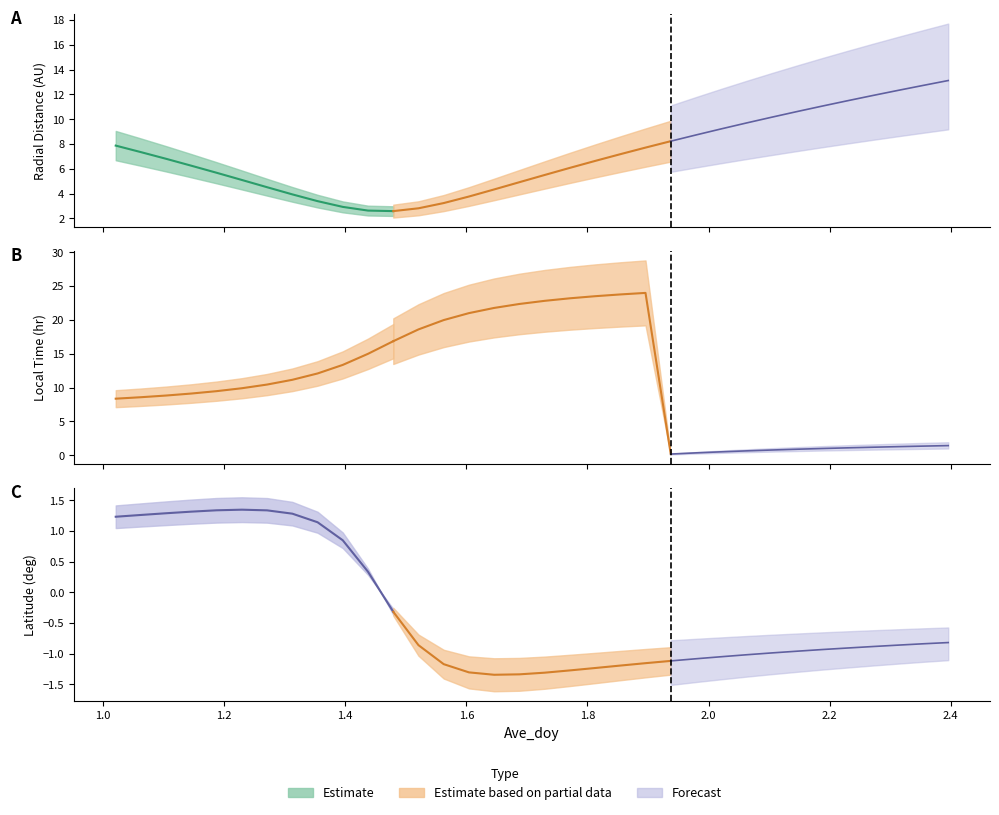

What is the difference between the second highest and second lowest values in the Radial_Distance series?

10.1